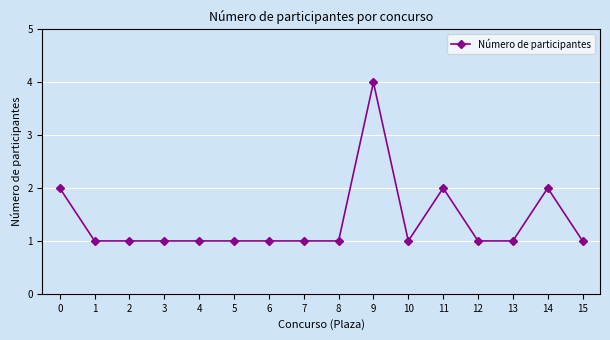

What is the greatest value displayed?

4